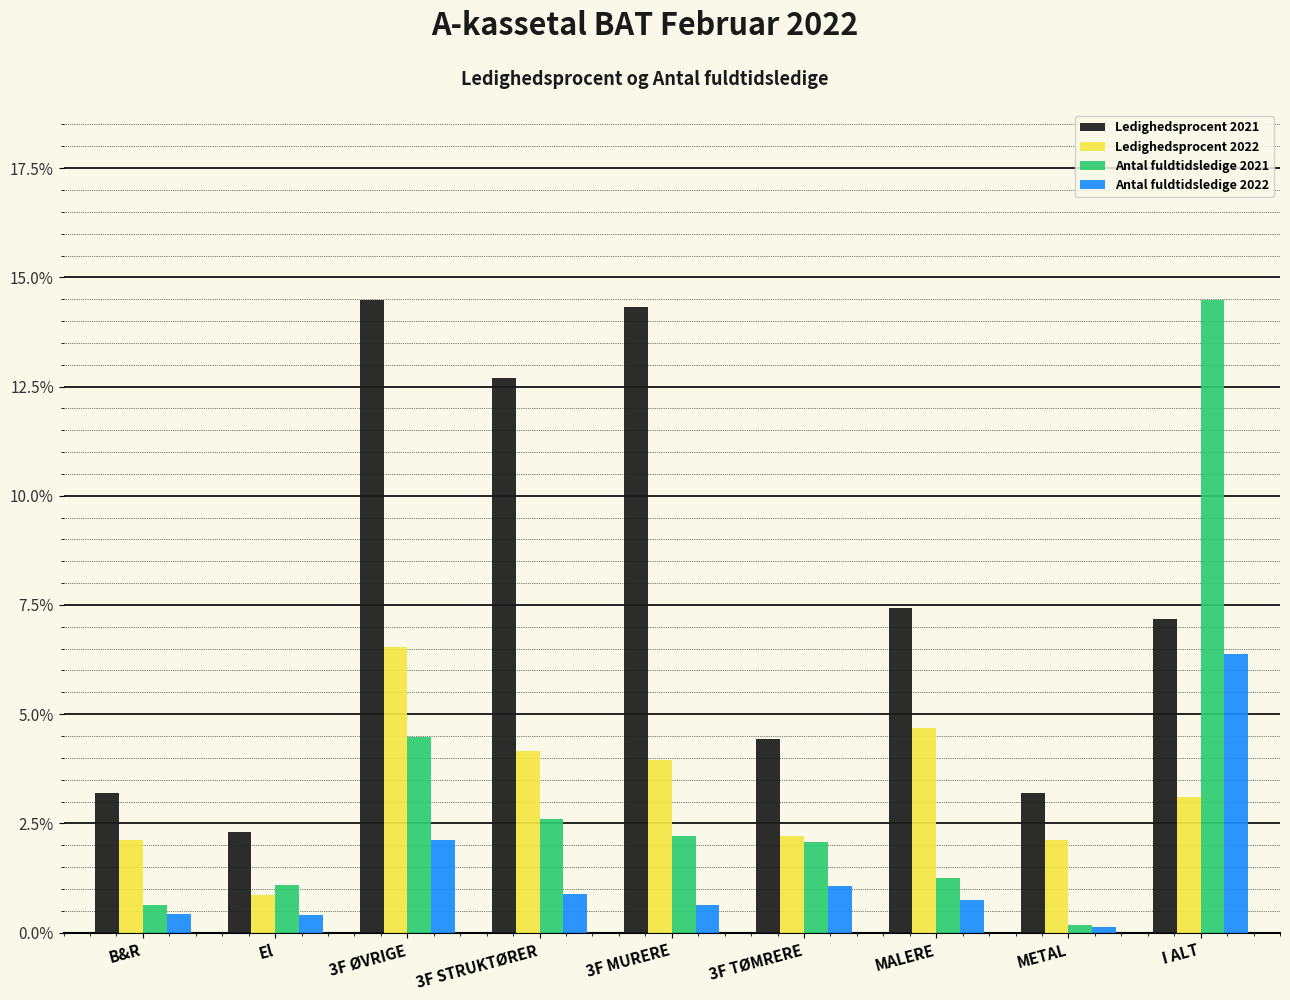

Which category has the highest value in the Antal fuldtidsledige 2021 series?

I ALT